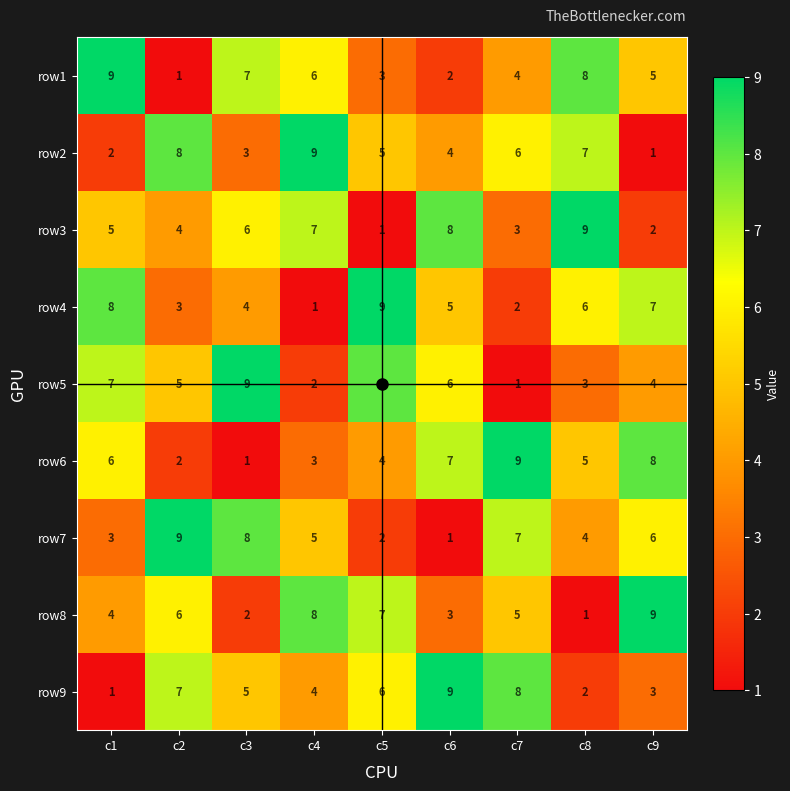

True or false: row2 has a value of 15 at c4.

False